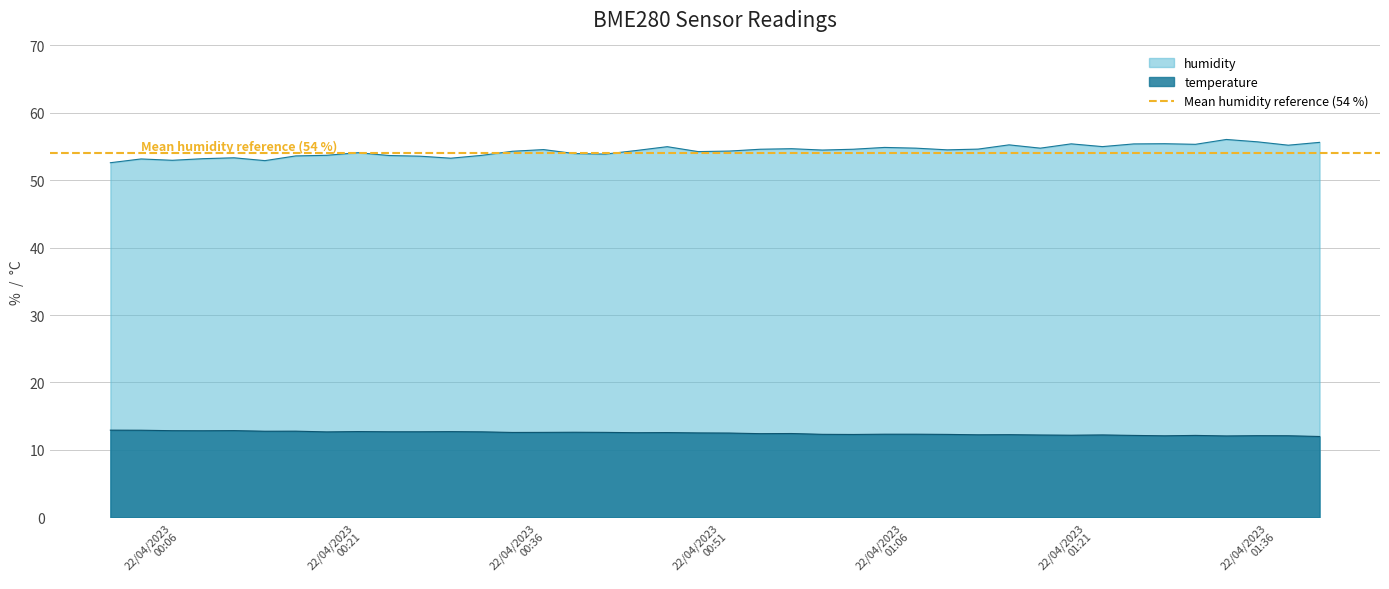

What is the lowest value of the temperature series?

12.0